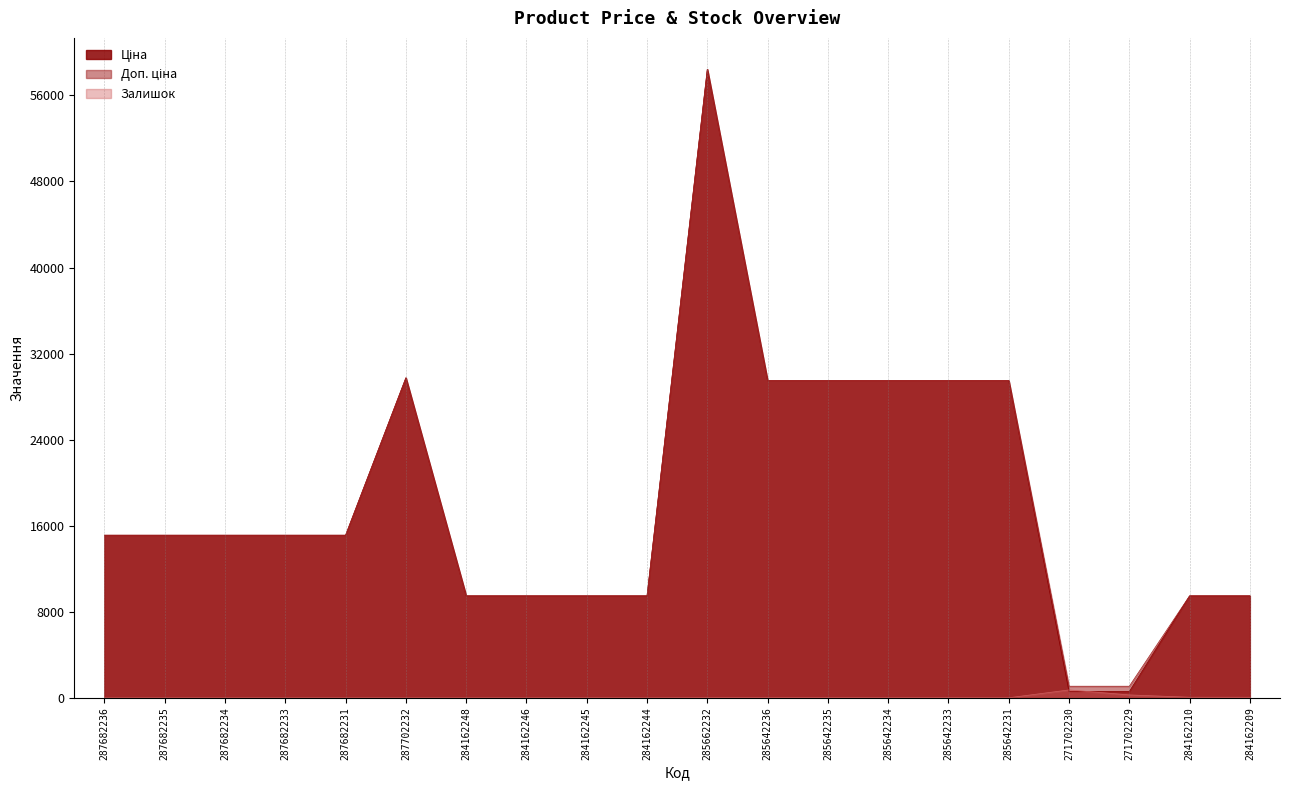

Which series has the widest spread of values?

Ціна